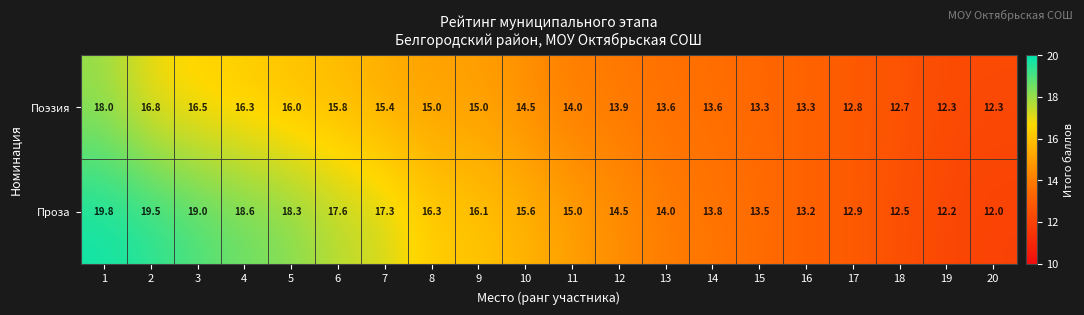

Which series has the largest total across all categories?

Проза